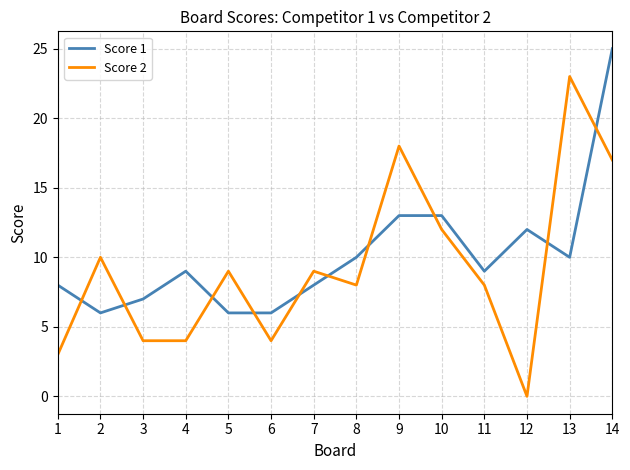

What is the maximum value shown in the chart?

25